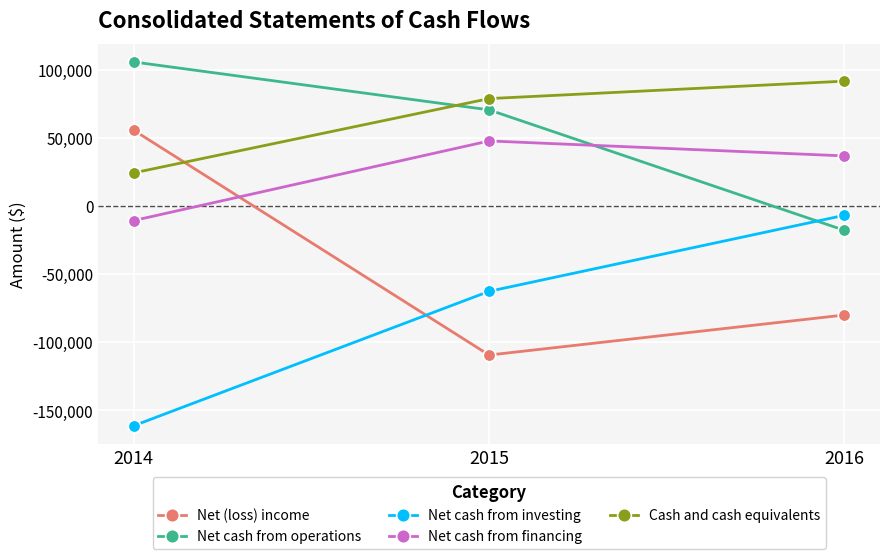

Is this an area chart (filled region under the line)?

No